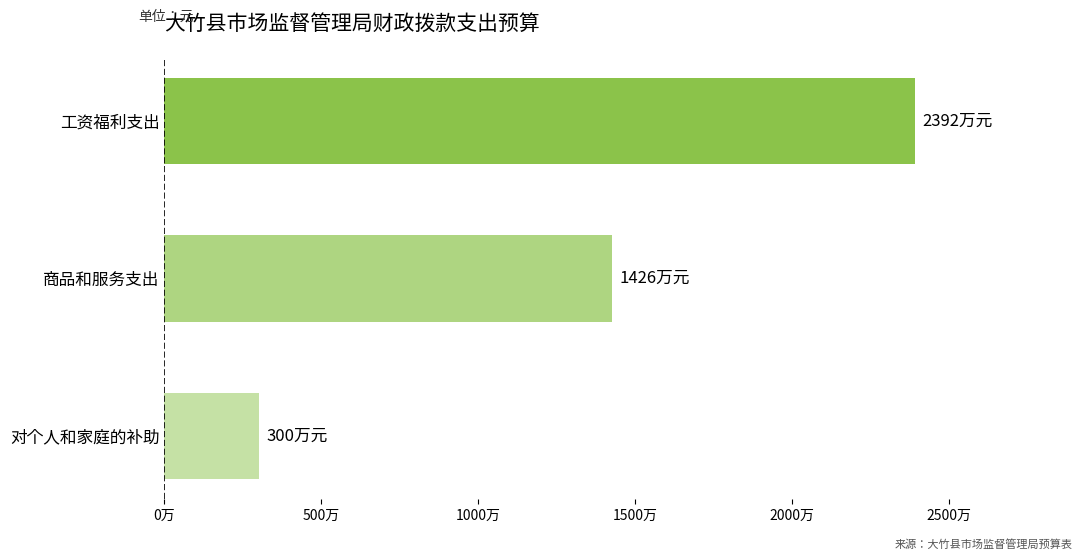

What is the minimum value shown in the chart?

2999820.0